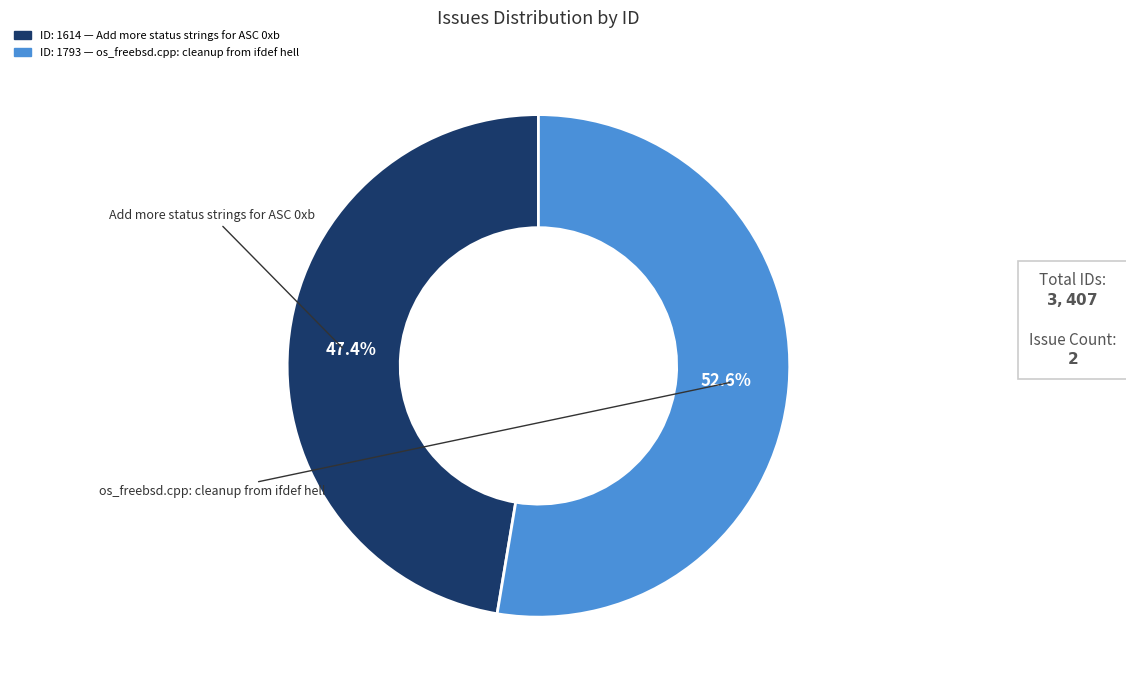

Is there a majority slice in this chart?

Yes